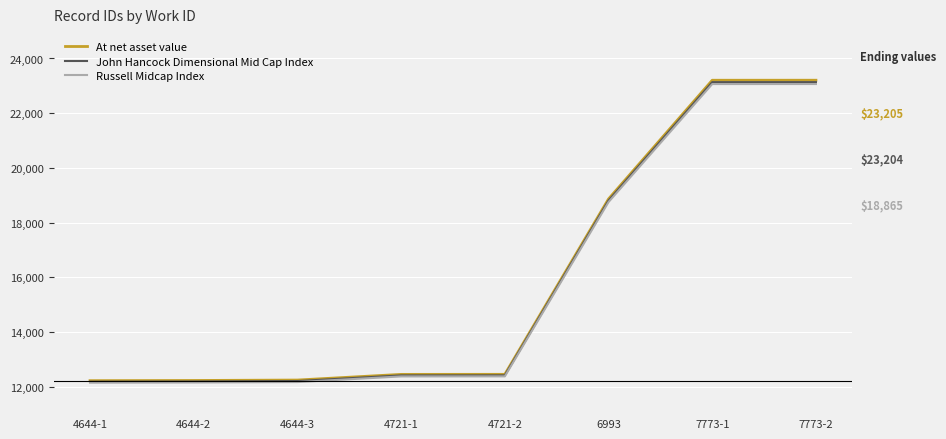

How many lines are shown in the chart?

3